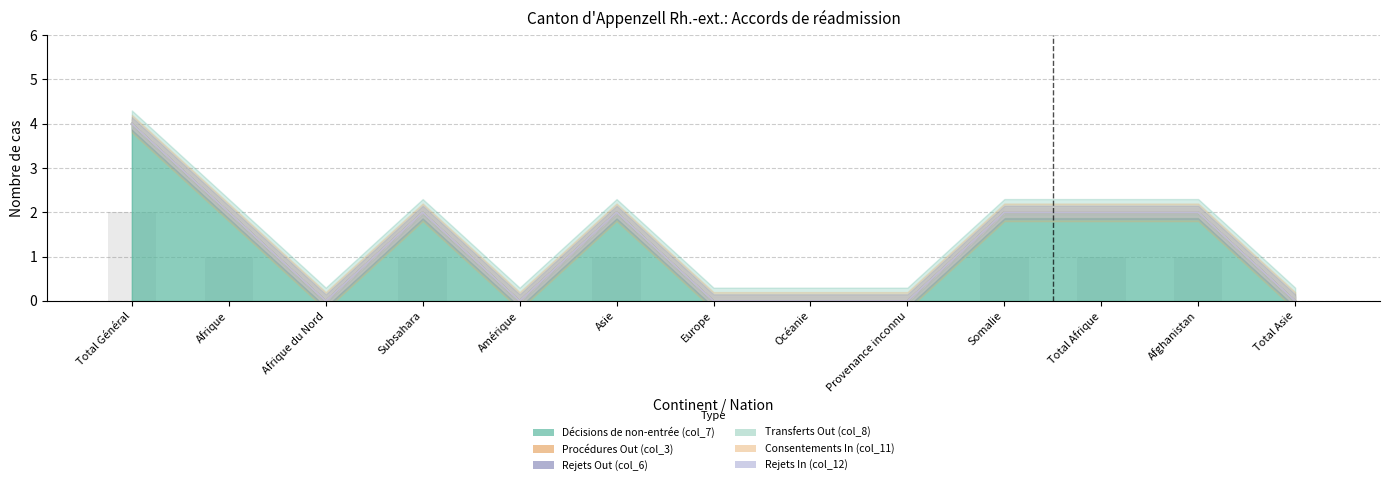

Is it true that Décisions de non-entrée (col_7) equals 2 at Somalie?

True